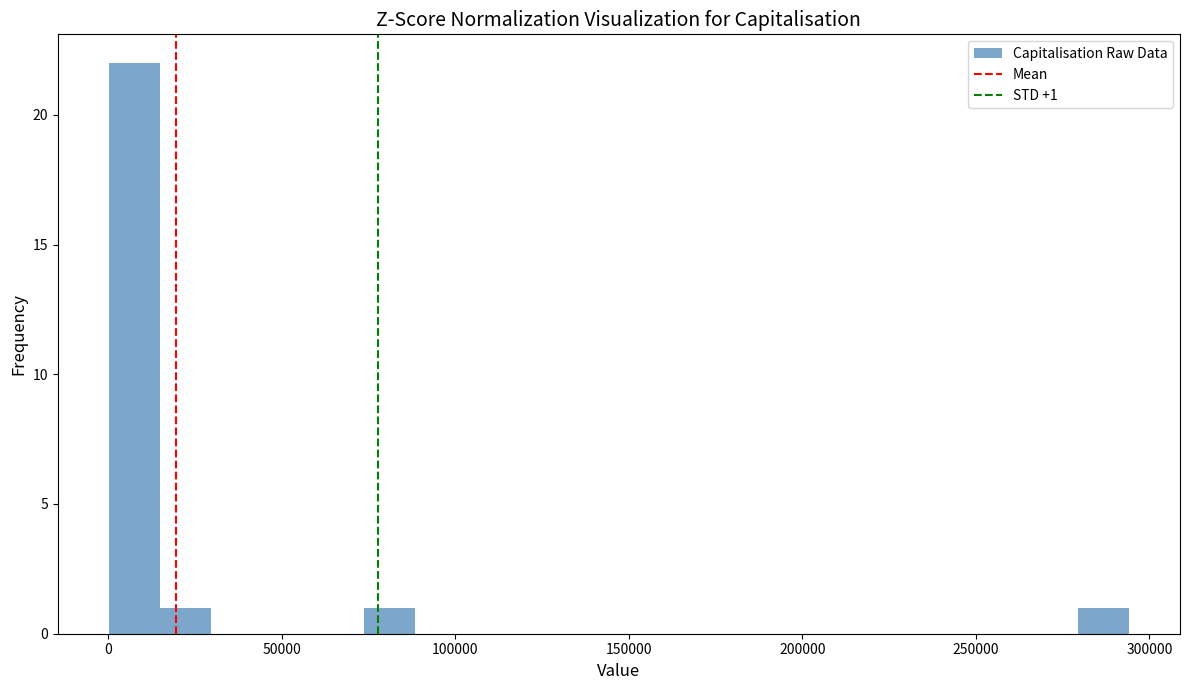

Read against the x-axis, roughly where is the centre of the tallest bar?

5000